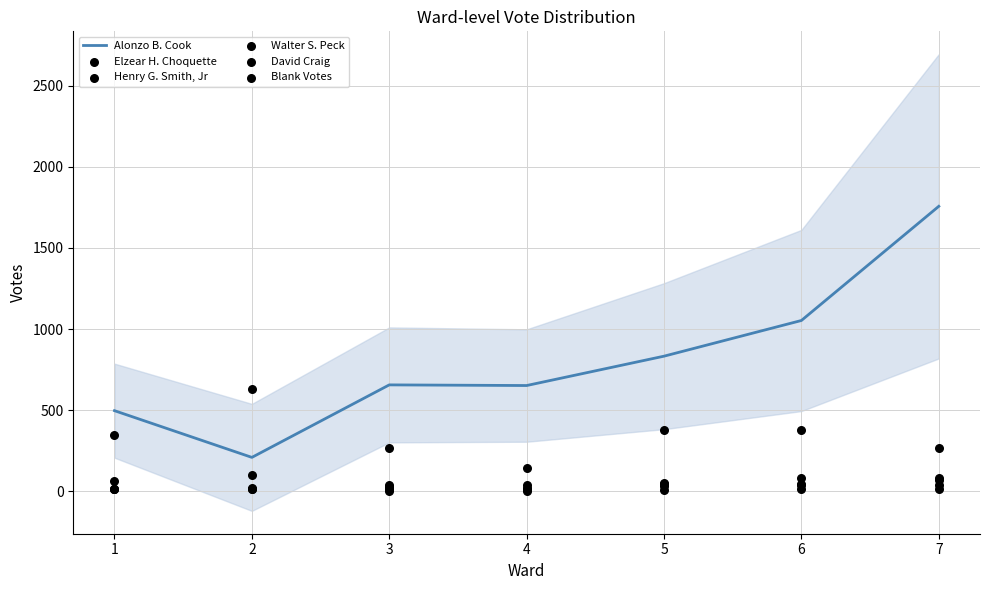

Which series has the largest total across all categories?

Alonzo B. Cook